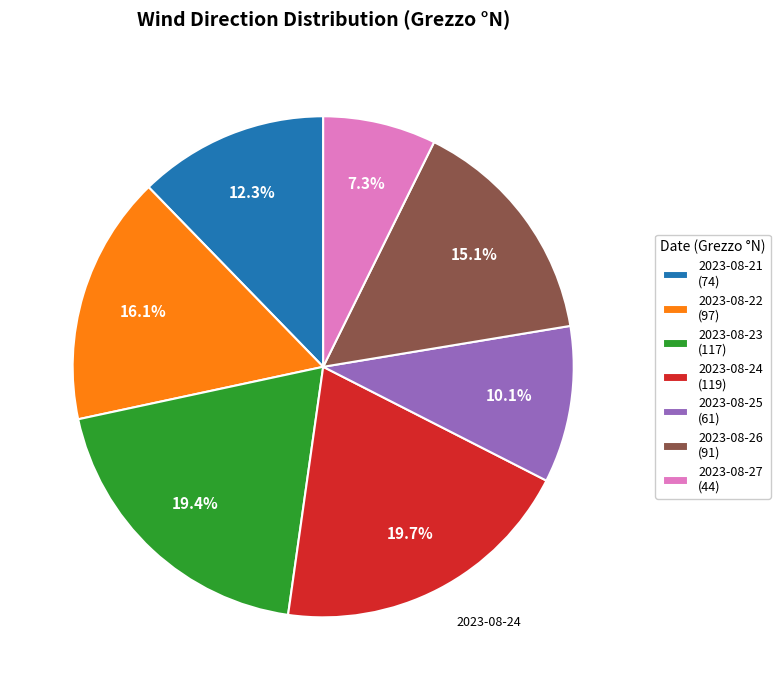

To the nearest percent, what is the average slice percentage?

14%